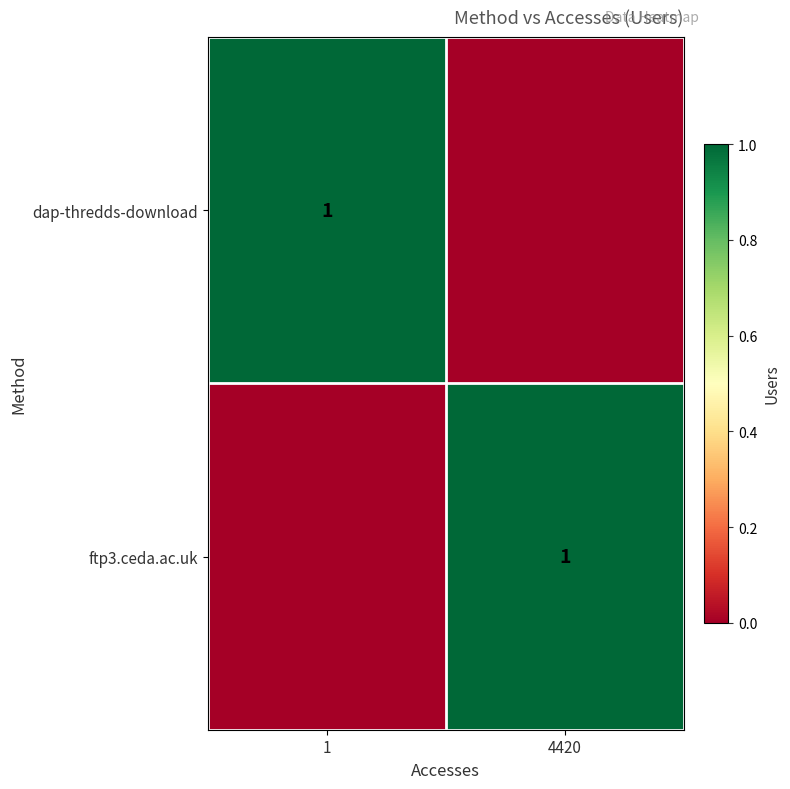

True or false: dap-thredds-download has a value of 2 at 1.

False